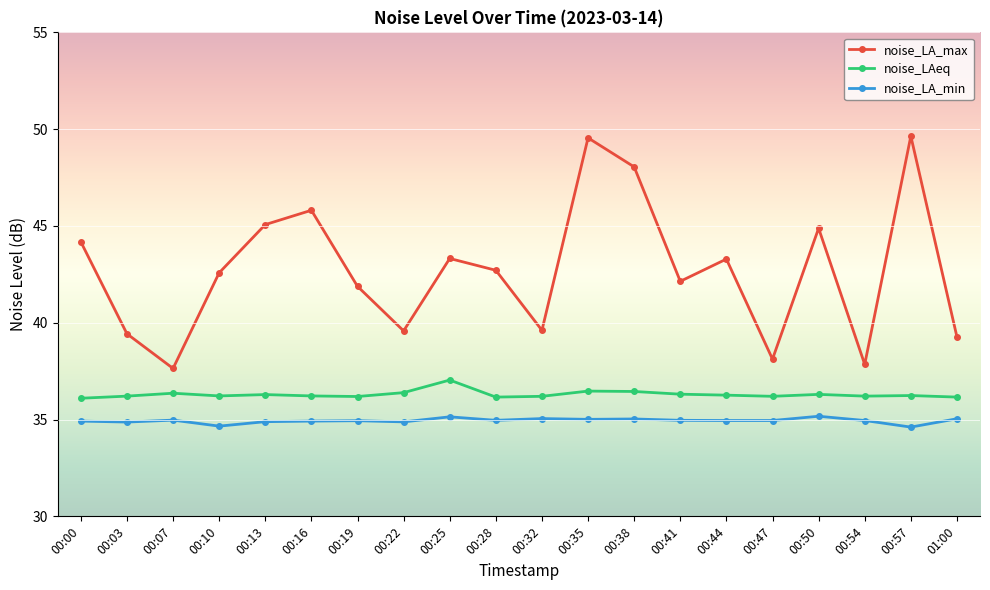

What is the sum of the noise_LA_max values at 00:22 and 00:35?

89.1